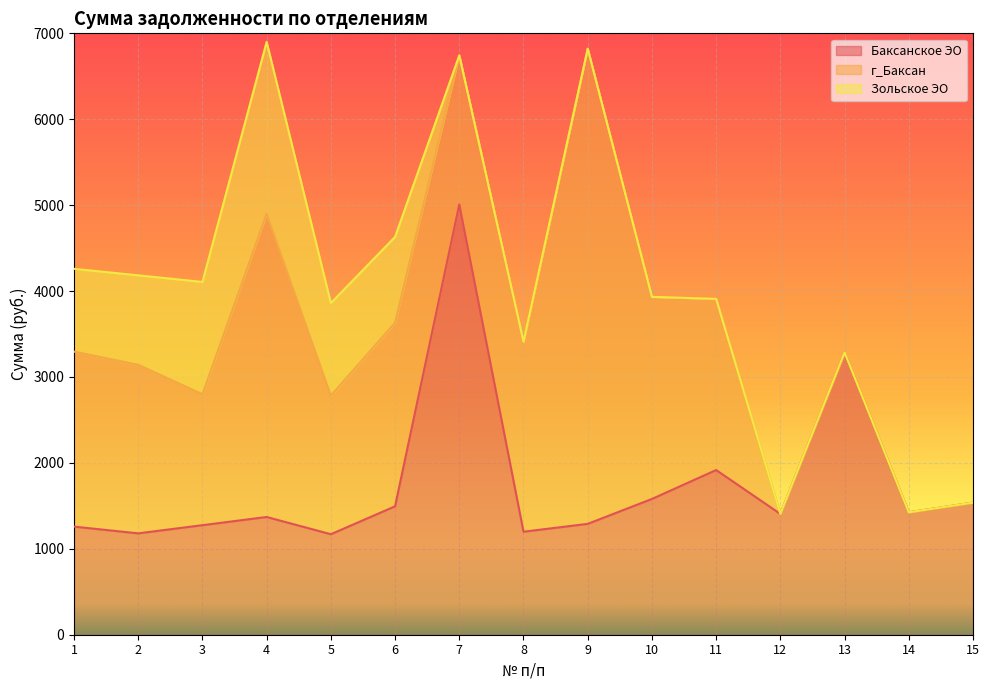

Rank the series by their maximum value, from highest to lowest.

г_Баксан, Баксанское ЭО, Зольское ЭО